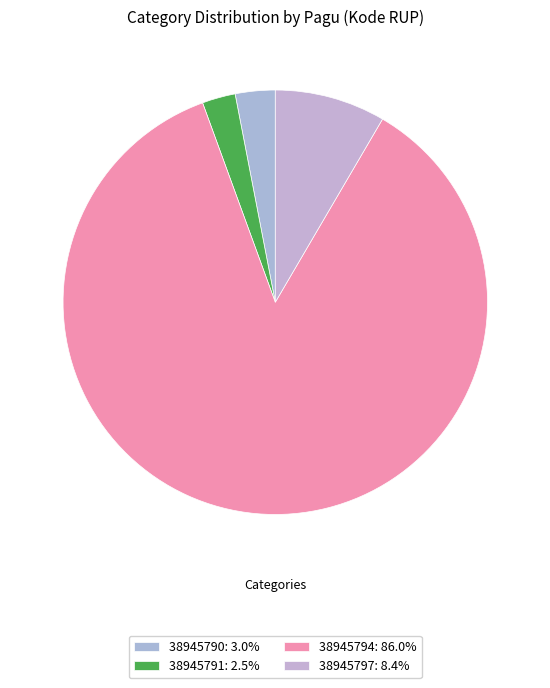

To the nearest percent, what is the difference between the 38945791 and 38945790 slice percentages?

1%